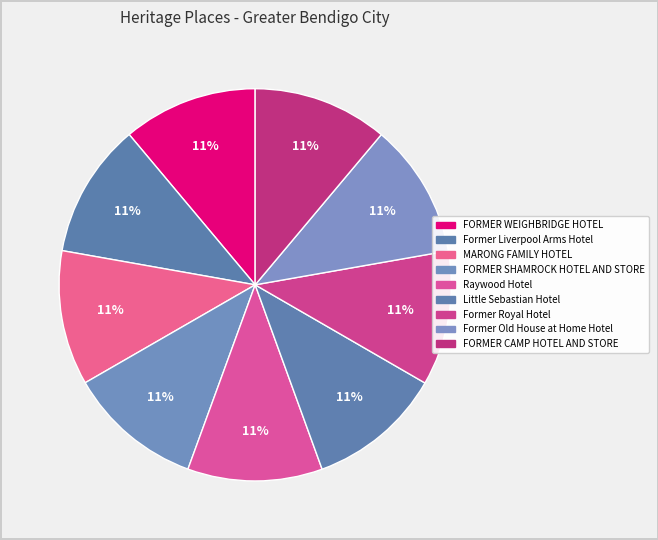

Rank the categories by value from lowest to highest.

FORMER WEIGHBRIDGE HOTEL, Former Liverpool Arms Hotel, MARONG FAMILY HOTEL, FORMER SHAMROCK HOTEL AND STORE, Raywood Hotel, Little Sebastian Hotel, Former Royal Hotel, Former Old House at Home Hotel, FORMER CAMP HOTEL AND STORE